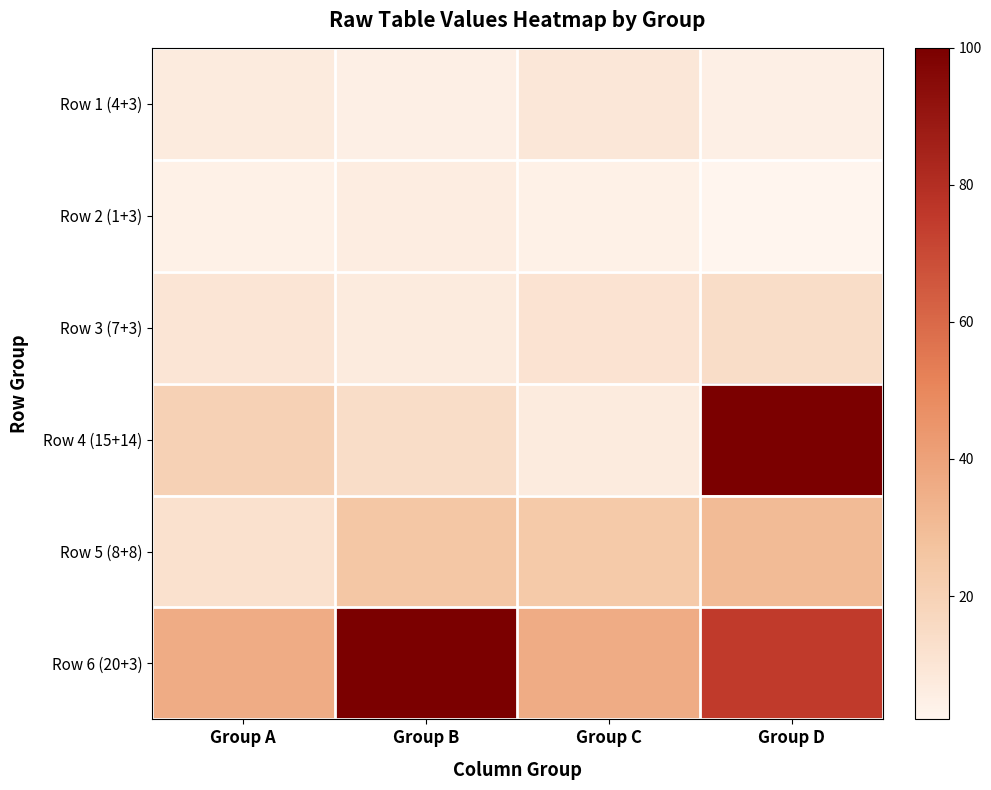

At Group A, list the series in order from smallest to largest.

Row 2 (1+3), Row 1 (4+3), Row 3 (7+3), Row 5 (8+8), Row 4 (15+14), Row 6 (20+3)